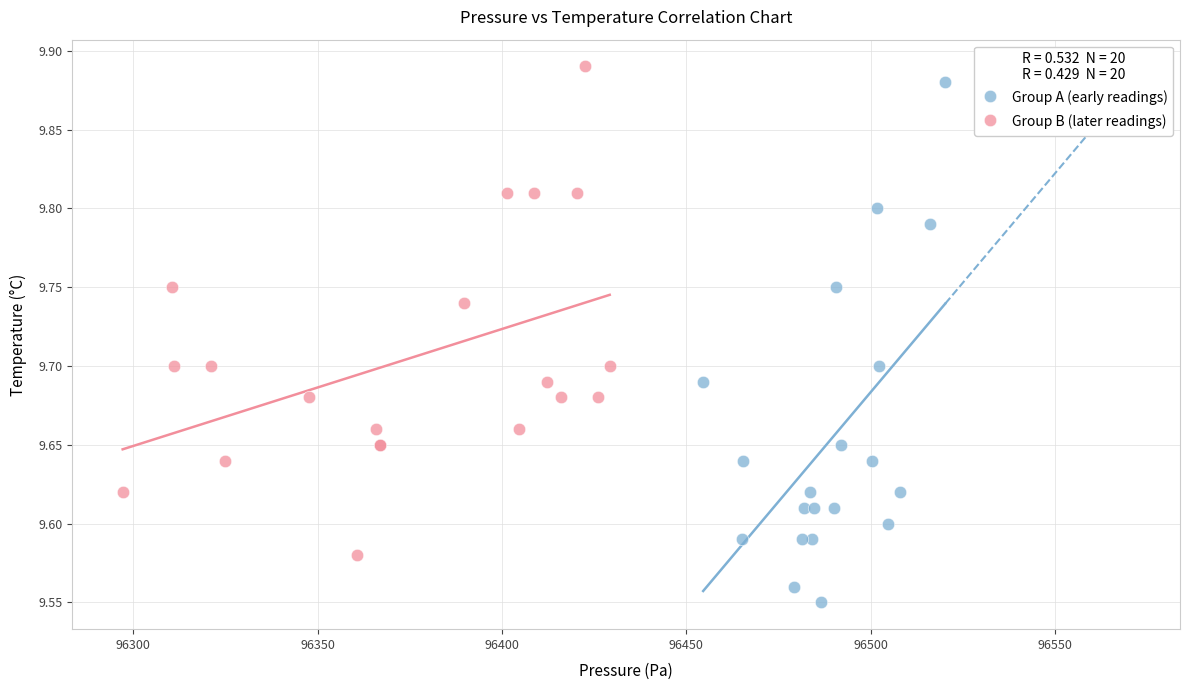

Which series contains the lowest Y value?

Group A (early readings)